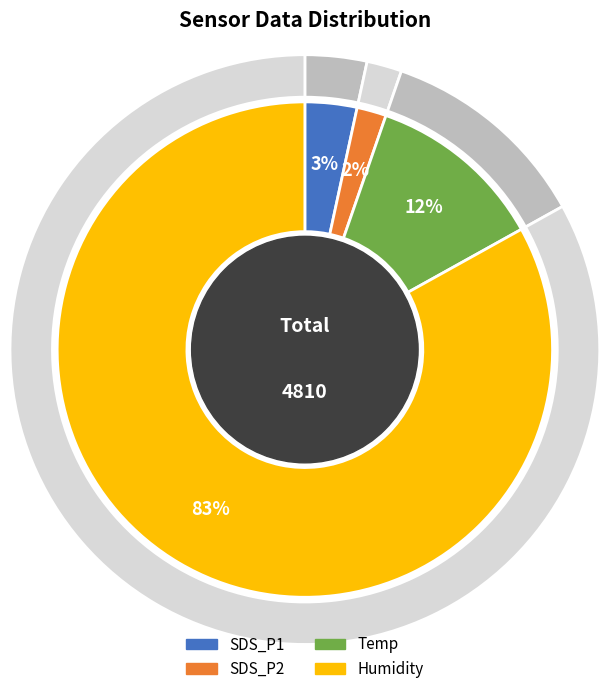

Which series has the largest range (max minus min)?

SDS_P1